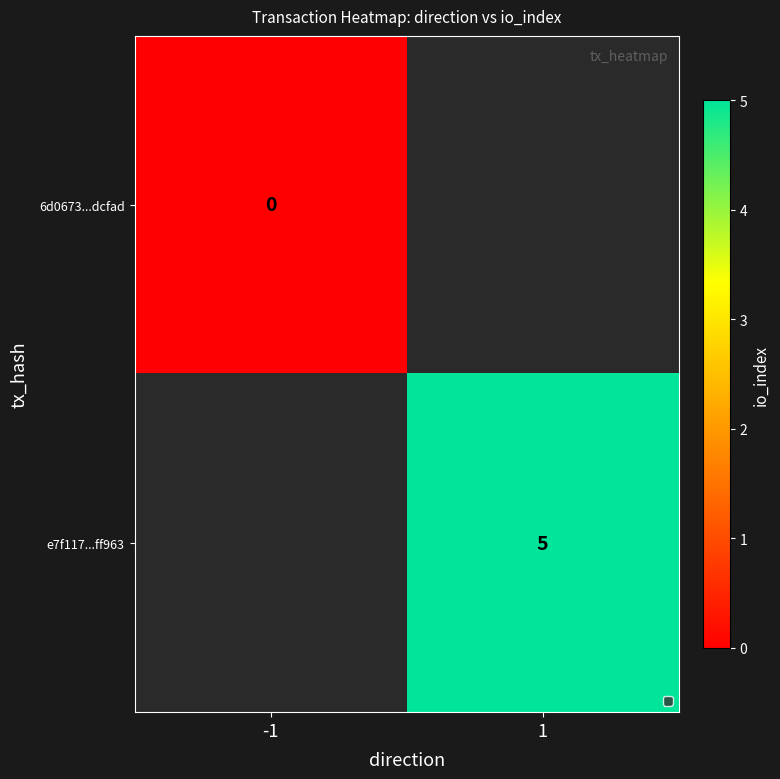

How many series are shown in this chart?

2